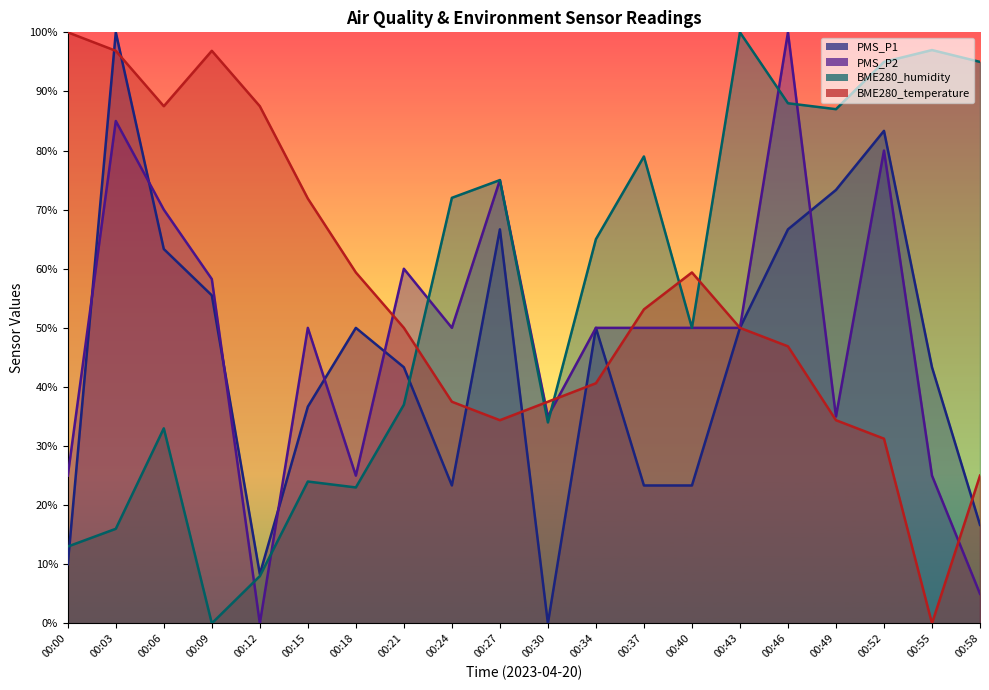

How many intersections are there between BME280_humidity and BME280_temperature?

5